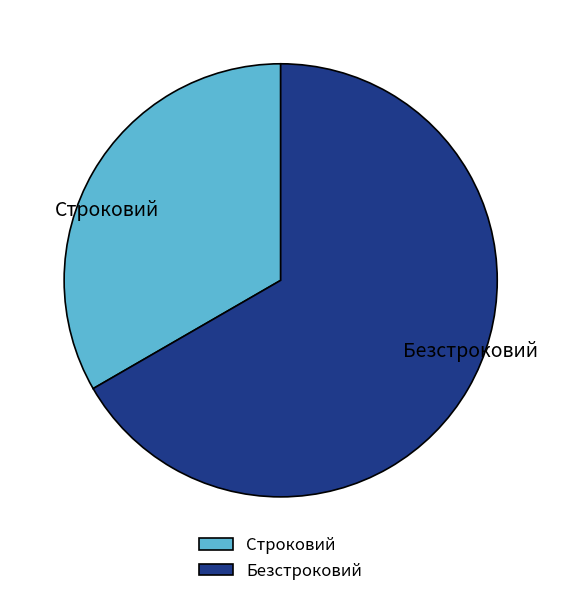

Is the sum of Безстроковий and Строковий greater than half?

Yes